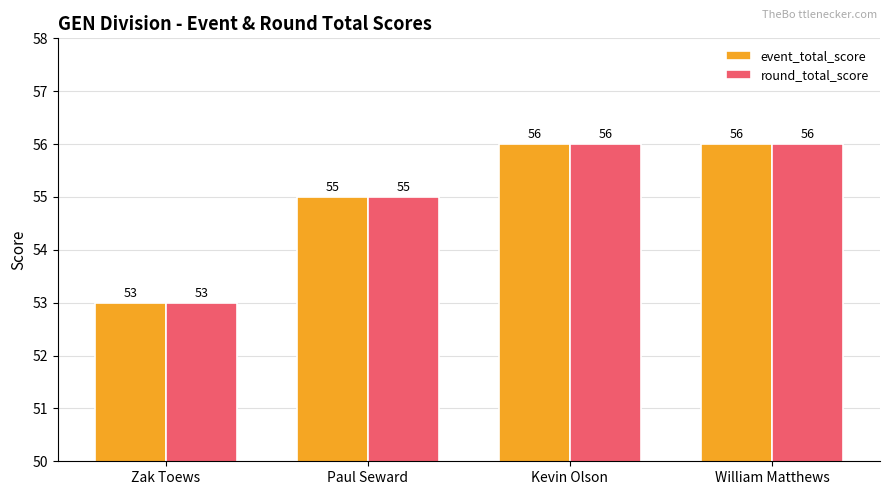

What is the total value across all series at Kevin Olson?

112